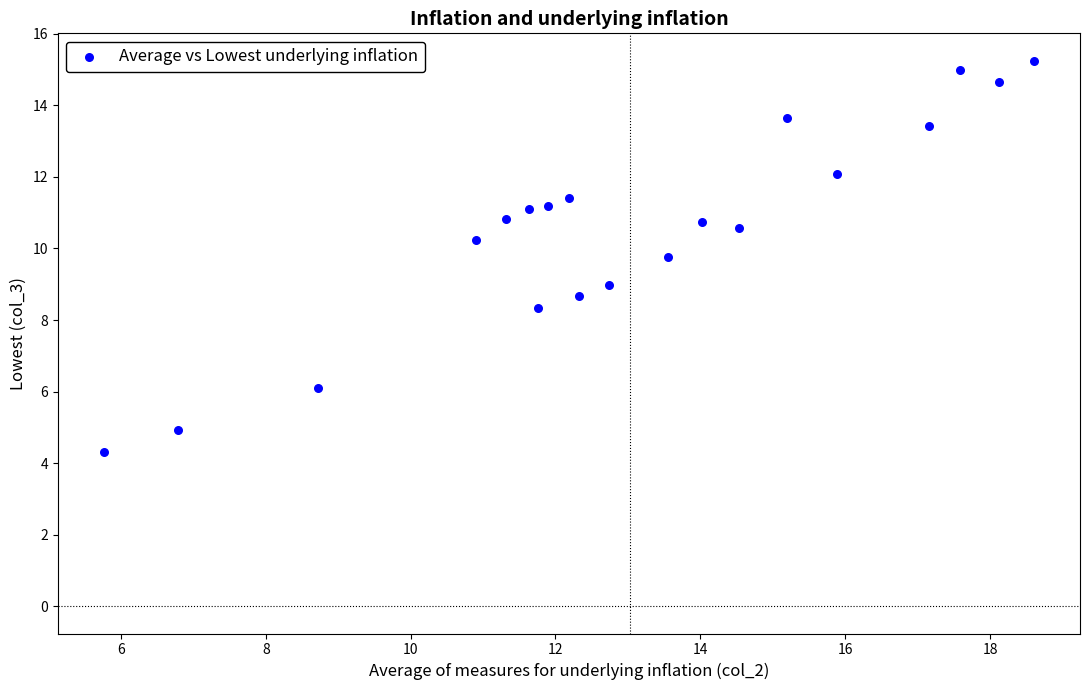

What is the range of Y values (max minus min)?

11.0